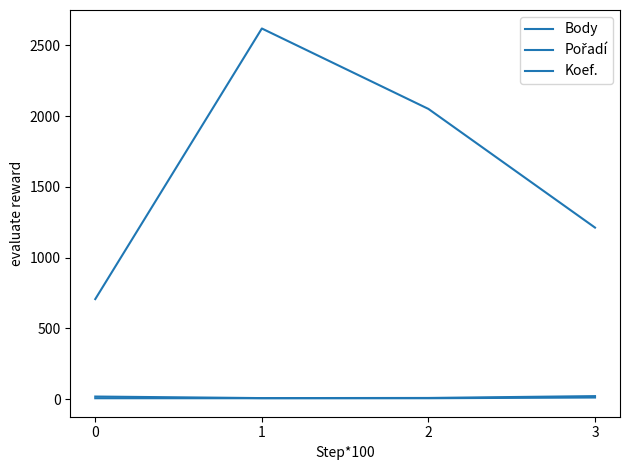

How many lines are shown in the chart?

3